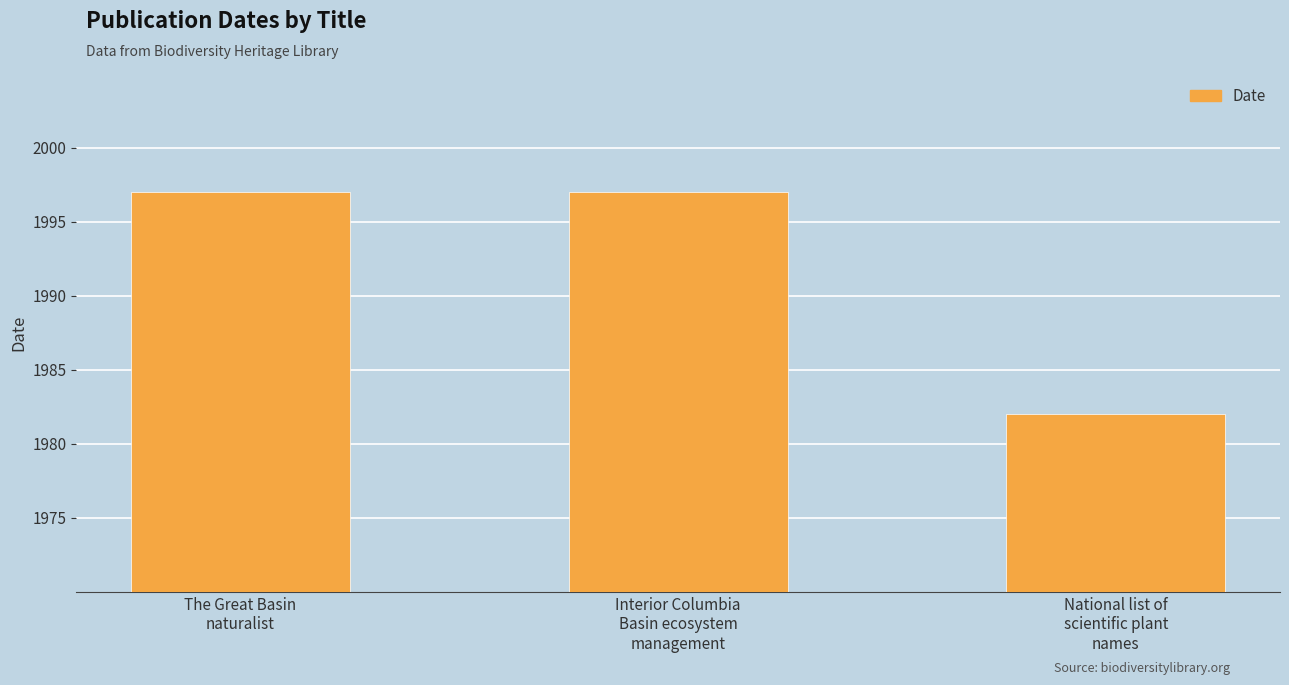

Reading left to right, what are all the values shown in this chart?

The Great Basin
naturalist=1997	Interior Columbia
Basin ecosystem
management=1997	National list of
scientific plant
names=1982